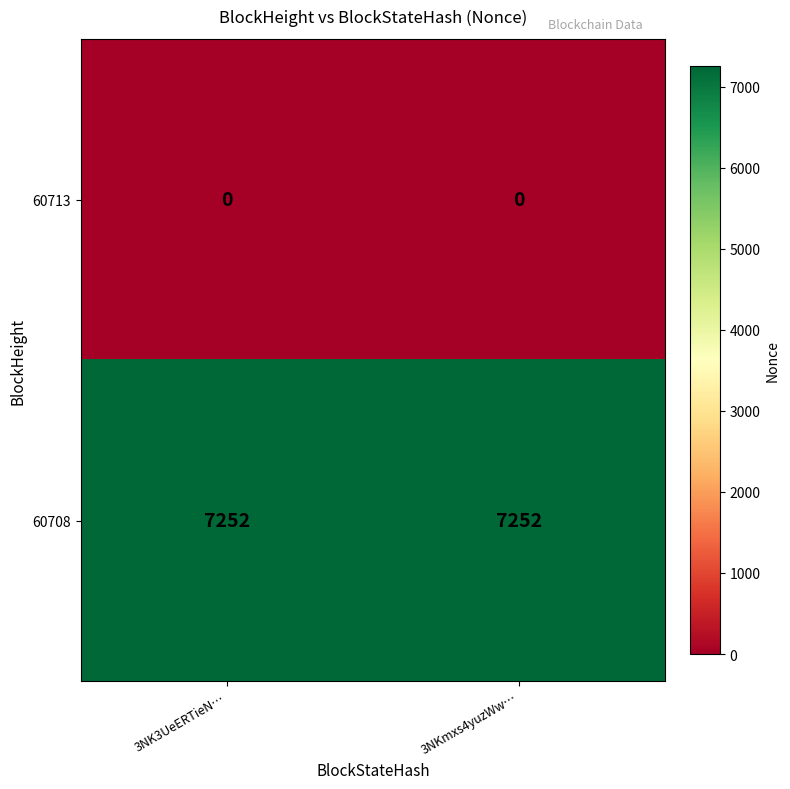

What is the difference between the highest and lowest values at 3NK3UeERTieN…?

7252